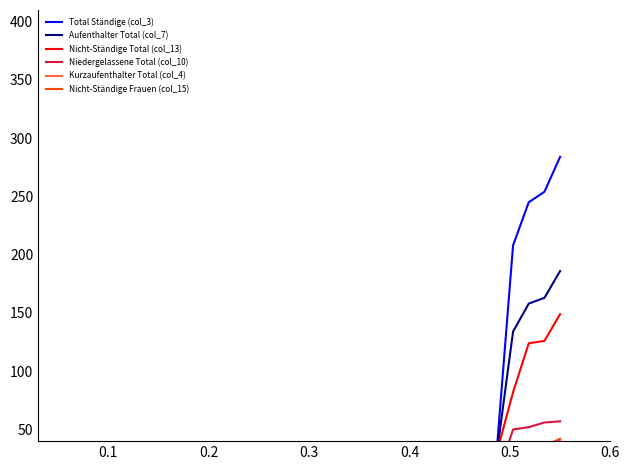

Which series has the widest spread of values?

Total Ständige (col_3)